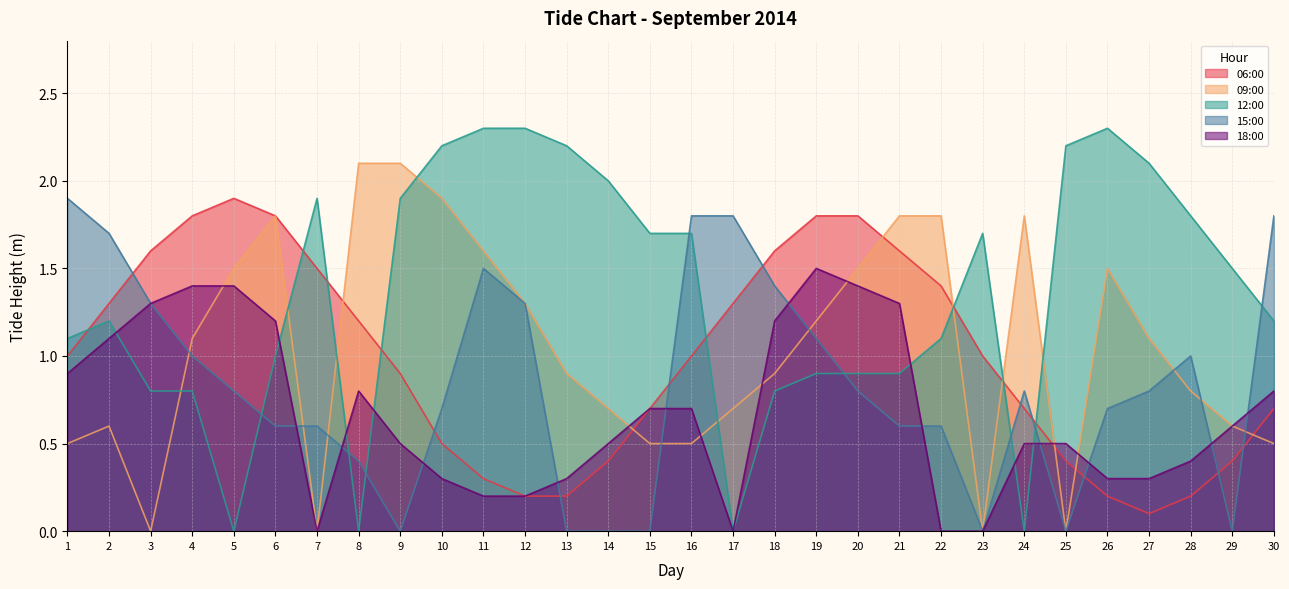

How many lines are shown in the chart?

5